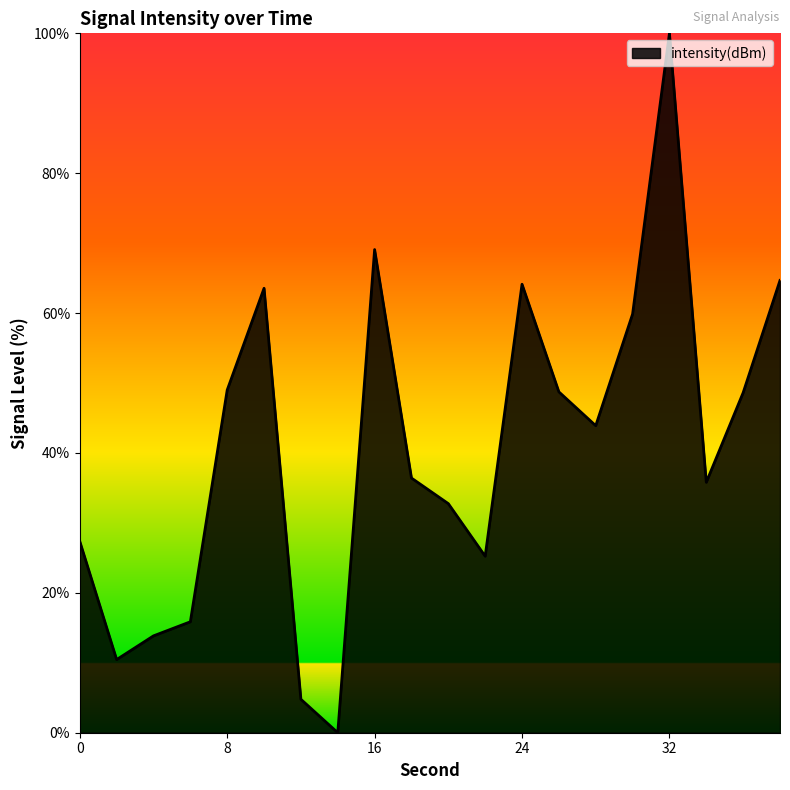

What is the difference between the maximum and minimum values?

100.0